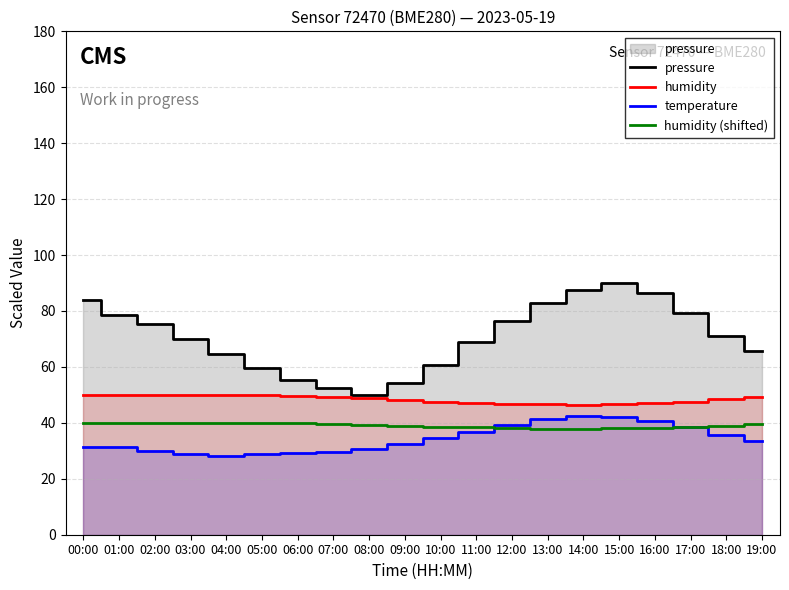

What is the difference between the maximum and minimum values in the humidity (shifted) series?

2.1